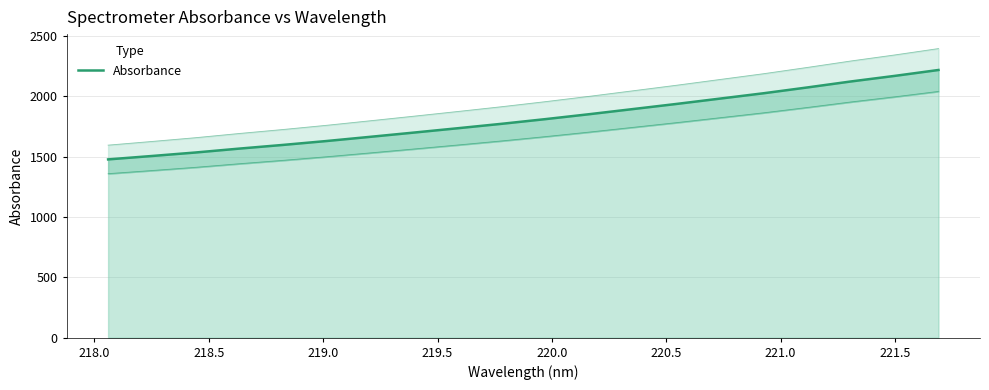

What is the minimum value shown in the chart?

1476.6